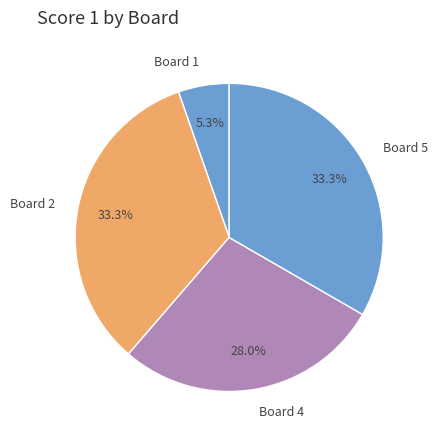

What is the smallest slice in the pie chart?

Board 1